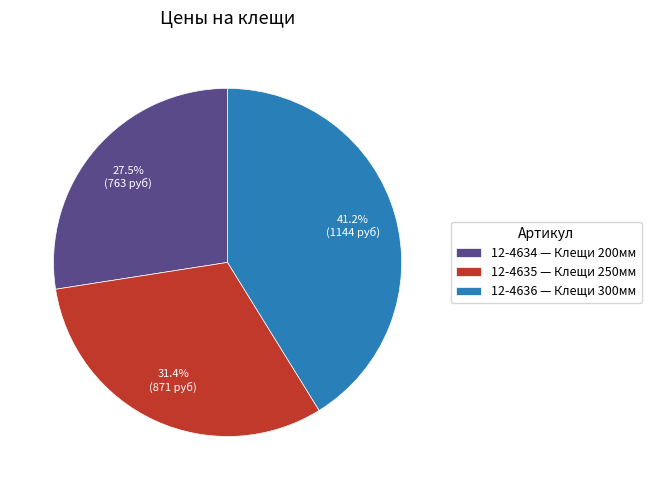

What is the smallest slice in the pie chart?

12-4634